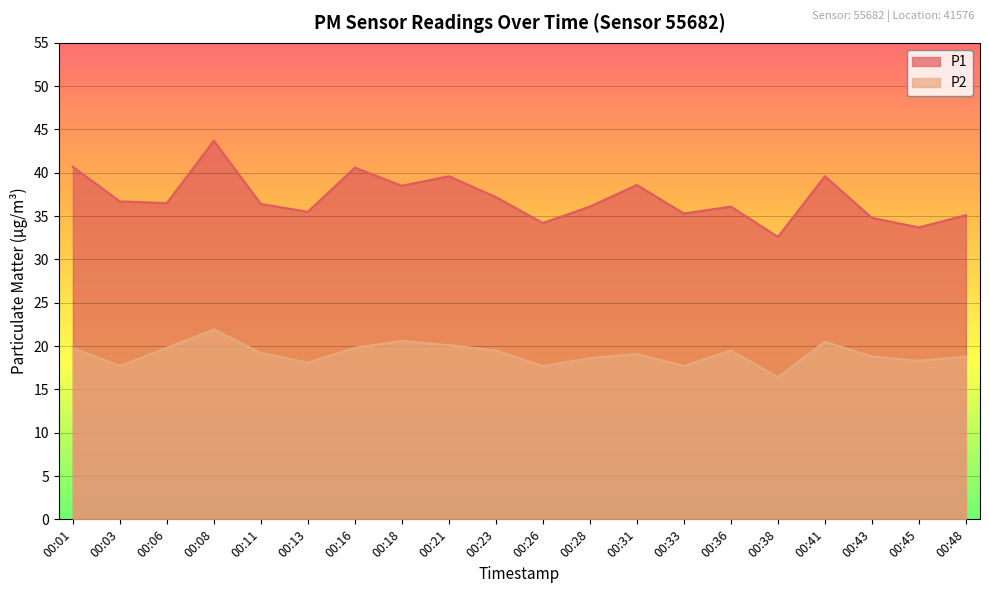

List the labels in order of P2 value, largest first.

00:08, 00:18, 00:41, 00:21, 00:01, 00:06, 00:16, 00:23, 00:36, 00:11, 00:31, 00:43, 00:48, 00:28, 00:45, 00:13, 00:03, 00:26, 00:33, 00:38